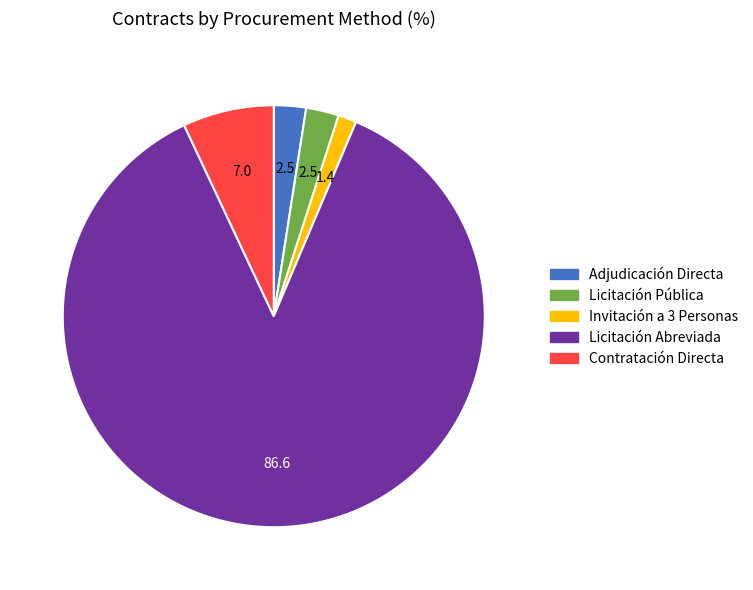

Which slice is the smallest?

Invitación a 3 Personas